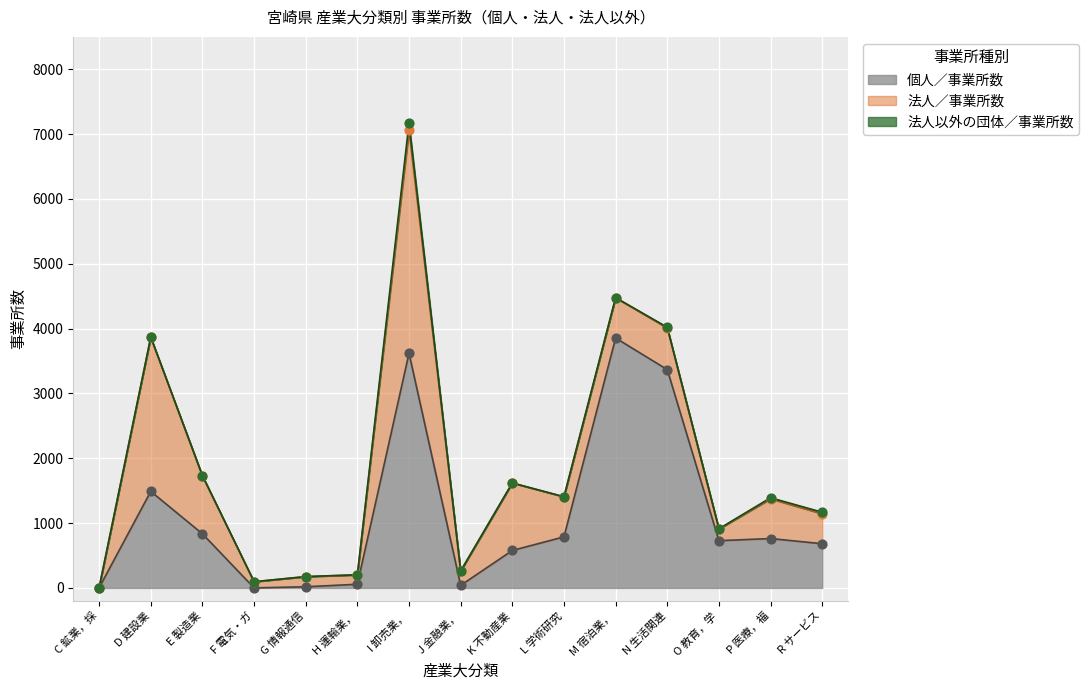

The 個人／事業所数 series shows 3368 at N 生活関連. True or false?

True